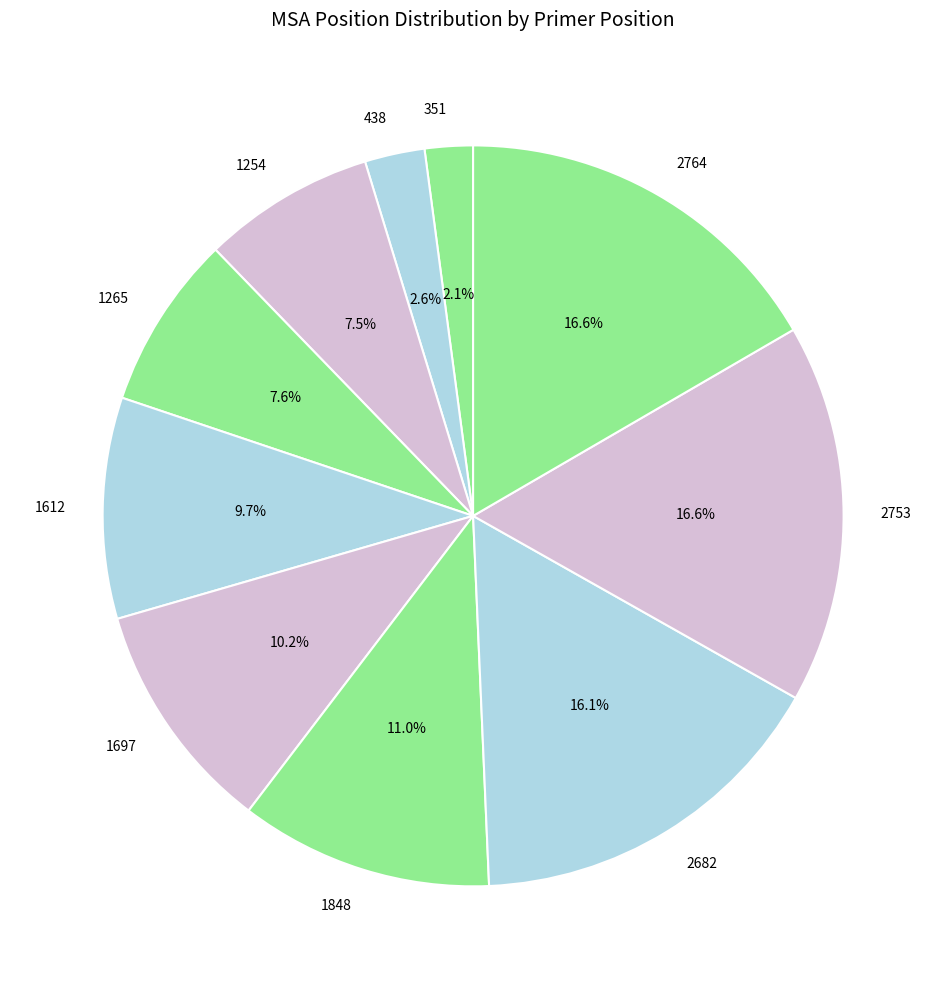

Is the sum of 1265 and 438 greater than half?

No